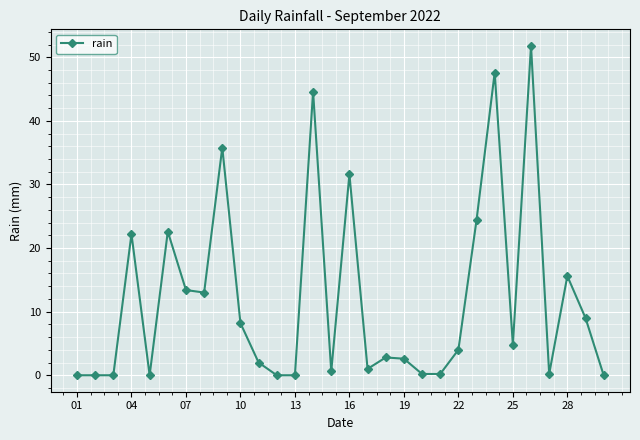

What is the difference between the maximum and minimum values?

51.8